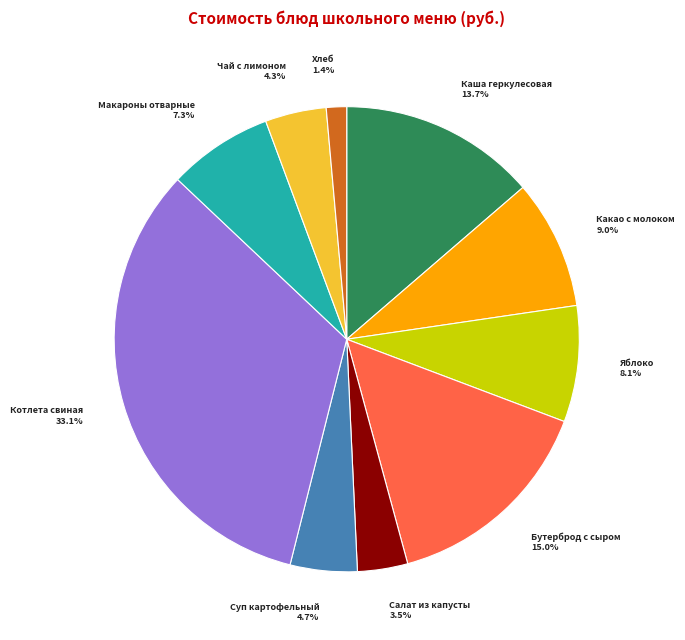

To the nearest percent, what percentage of the pie is Бутерброд с сыром?

15%